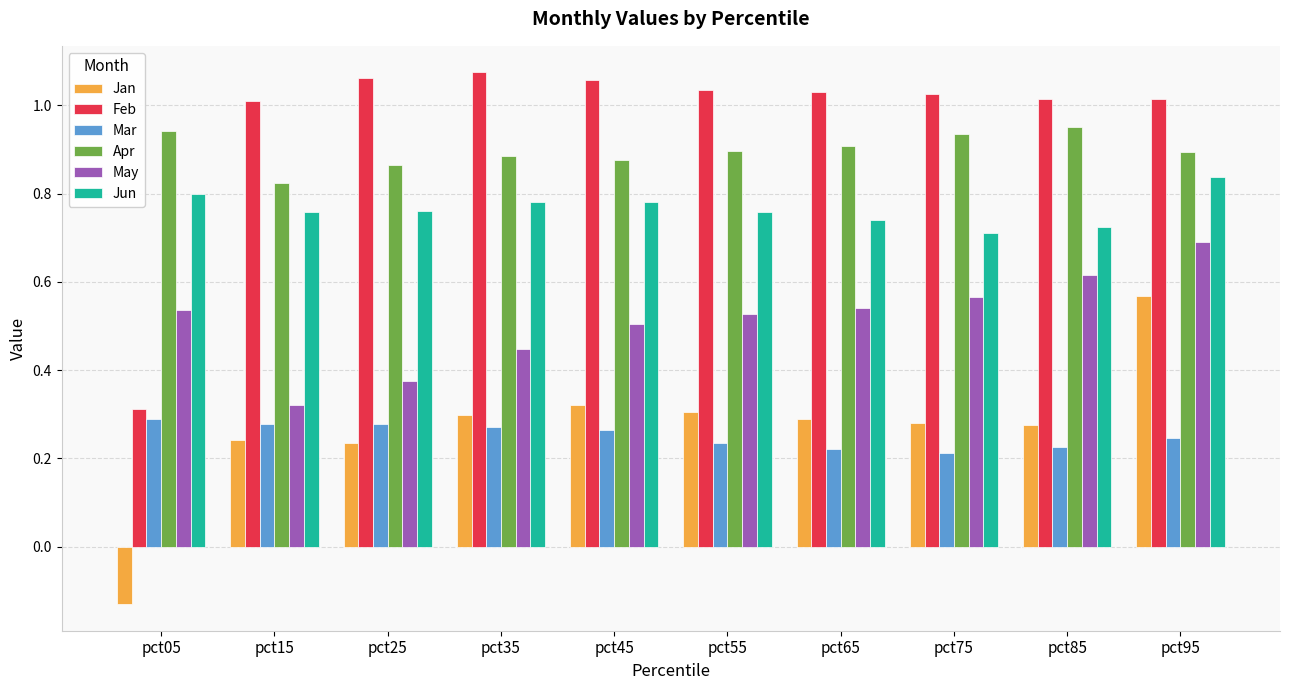

How many values in the Feb series exceed 1?

9